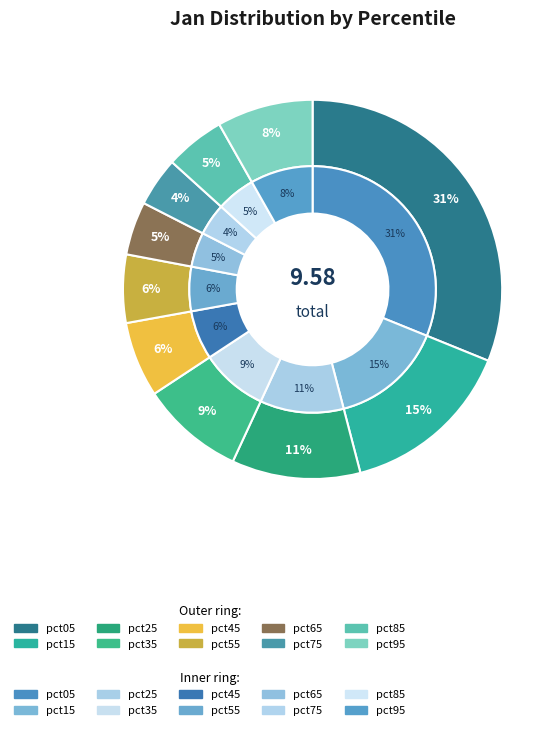

How many segments does this pie chart have?

10